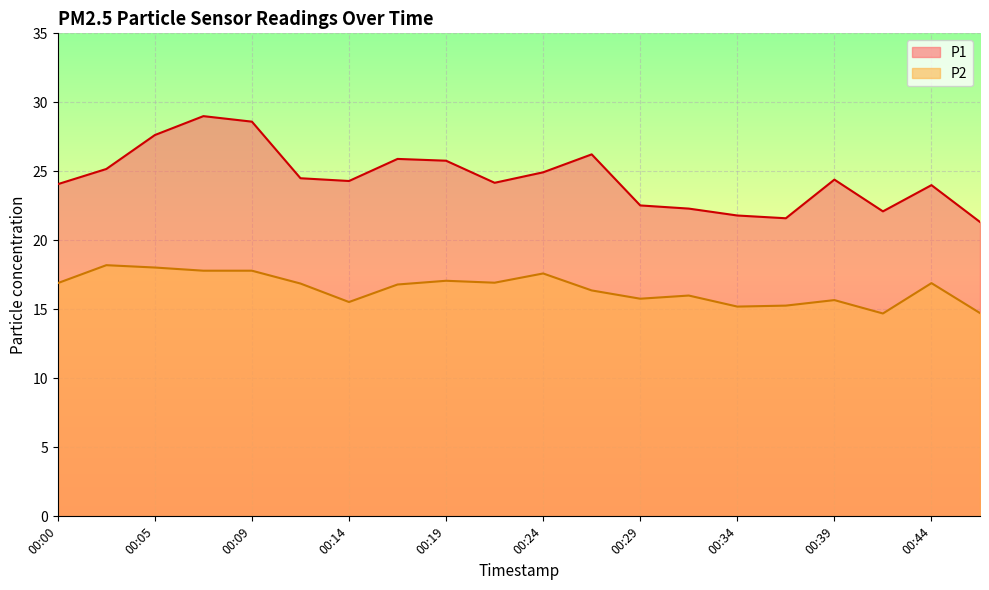

How many data points in P1 are less than 24?

6